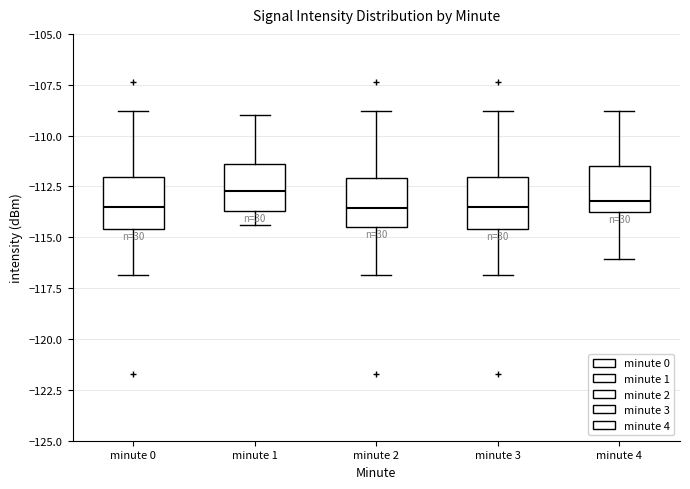

Reading left to right, transcribe this box plot: for each box, give where its median line is, the range the box spans, and where its two whiskers end, as read against the y-axis. The values are not printed on the chart, so give them approximately, as read against the axis.

minute 0: median -113.5, box -114.5 to -112.0, whiskers -117.0 to -109.0
minute 1: median -112.5, box -113.5 to -111.5, whiskers -114.5 to -109.0
minute 2: median -113.5, box -114.5 to -112.0, whiskers -117.0 to -109.0
minute 3: median -113.5, box -114.5 to -112.0, whiskers -117.0 to -109.0
minute 4: median -113.0, box -114.0 to -111.5, whiskers -116.0 to -109.0